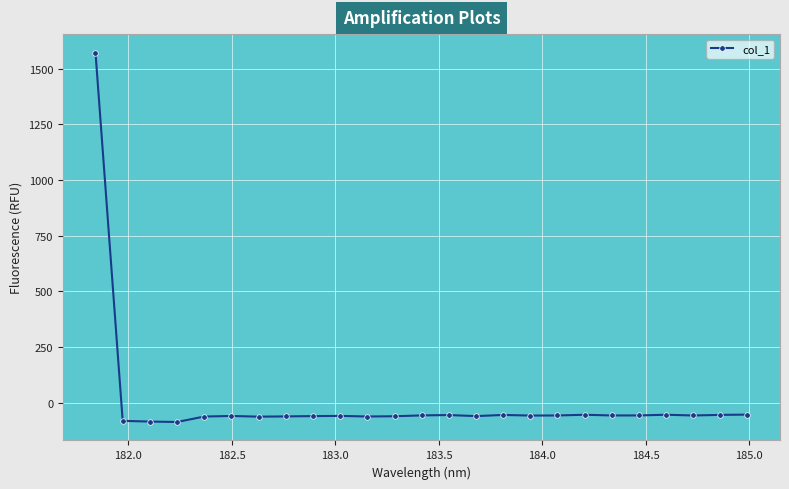

What is the smallest value displayed?

-87.3